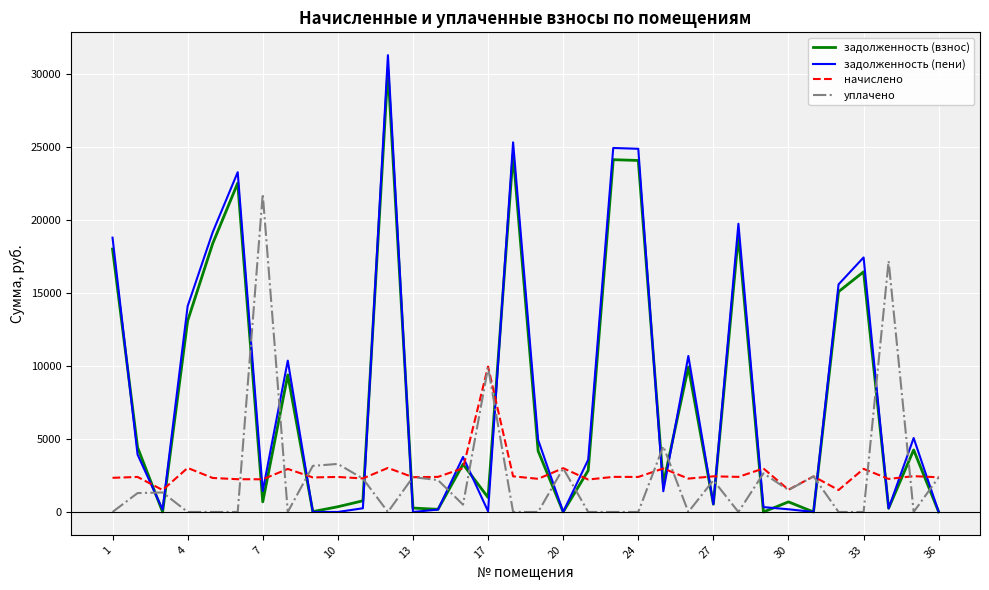

What is the greatest value displayed?

31277.1